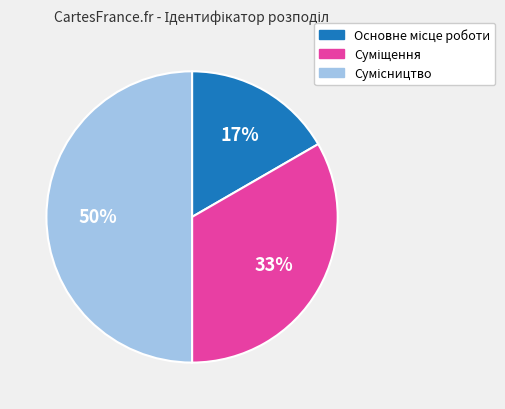

To the nearest percent, what is the average slice percentage?

33%